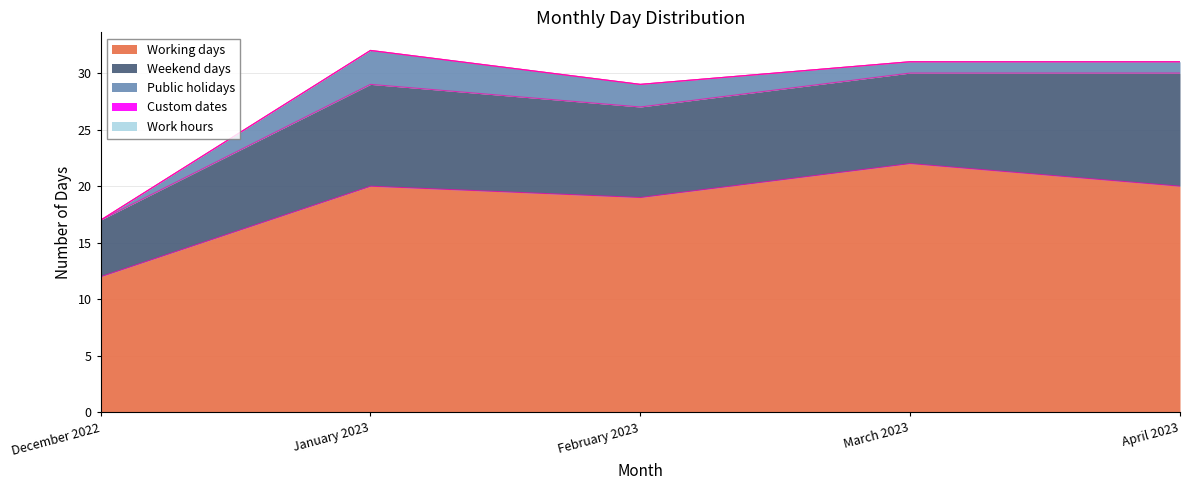

How many values in the Public holidays series are below 1?

1